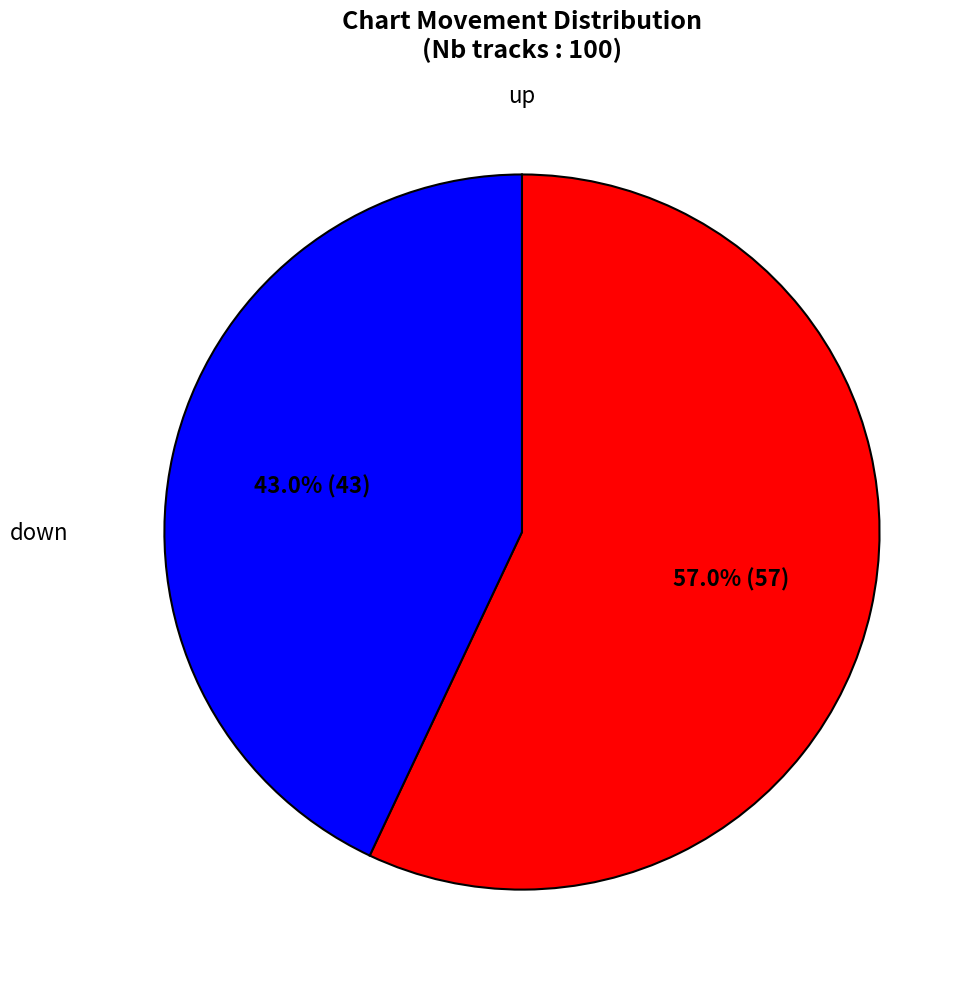

Does any single category account for the majority?

Yes